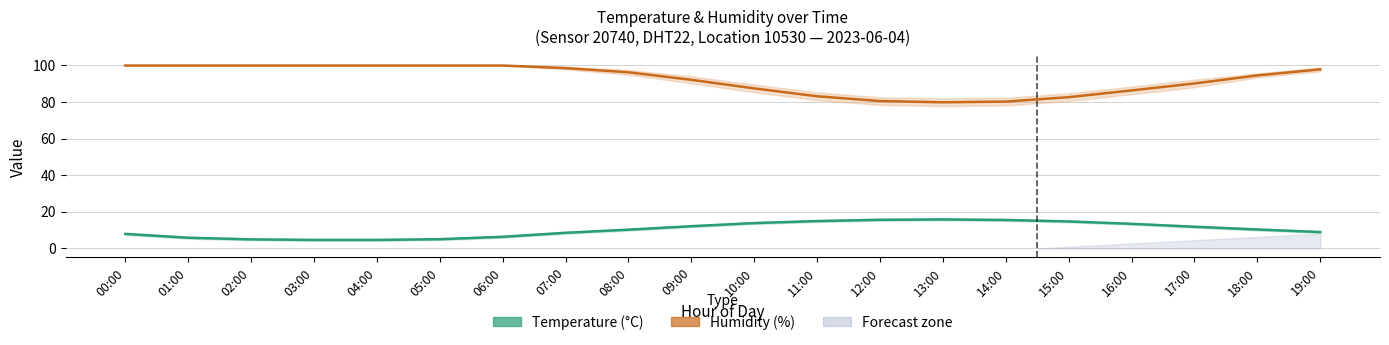

Count the number of categories in the chart.

20